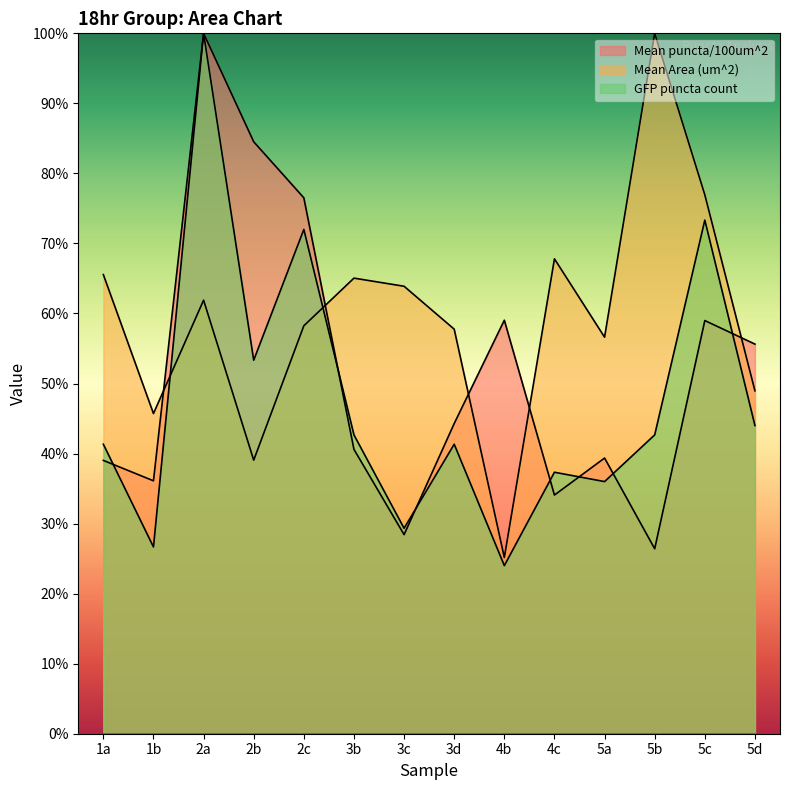

What is the average value of the GFP puncta count series?

47.4